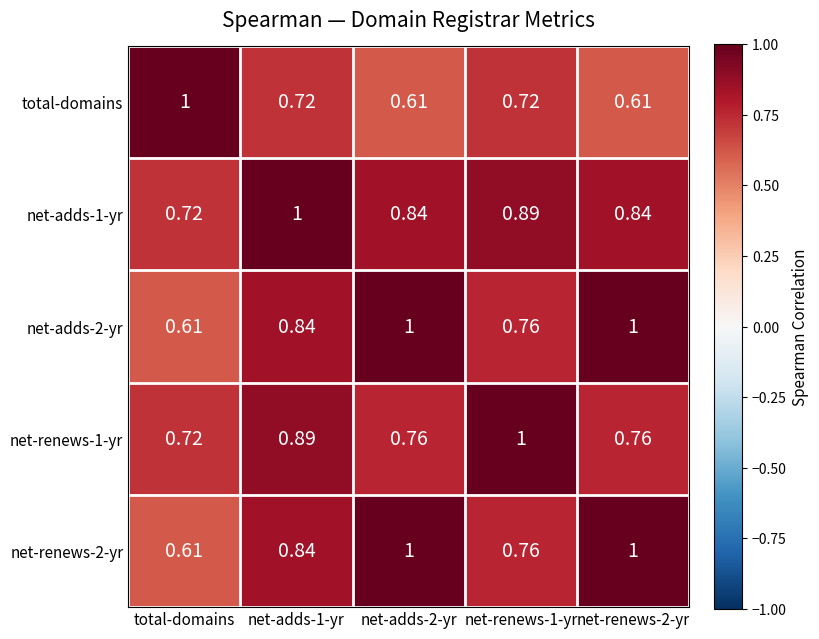

Which category has the lowest value in the net-renews-1-yr series?

total-domains